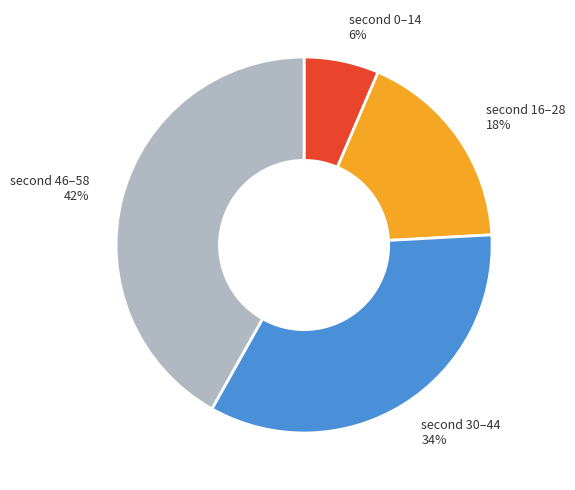

Is there a majority slice in this chart?

No